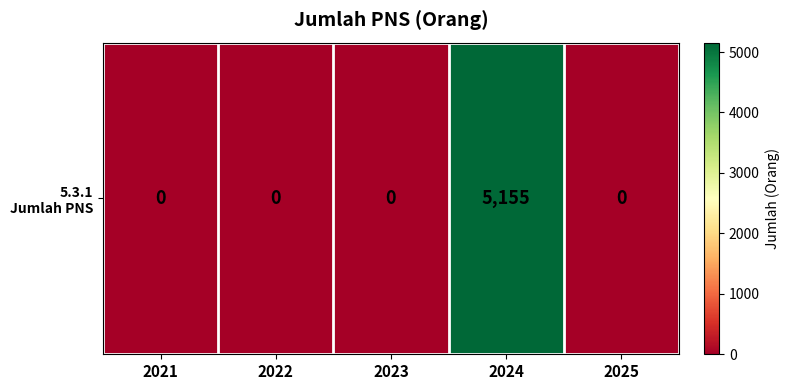

Which category has the lowest value across all series?

2021